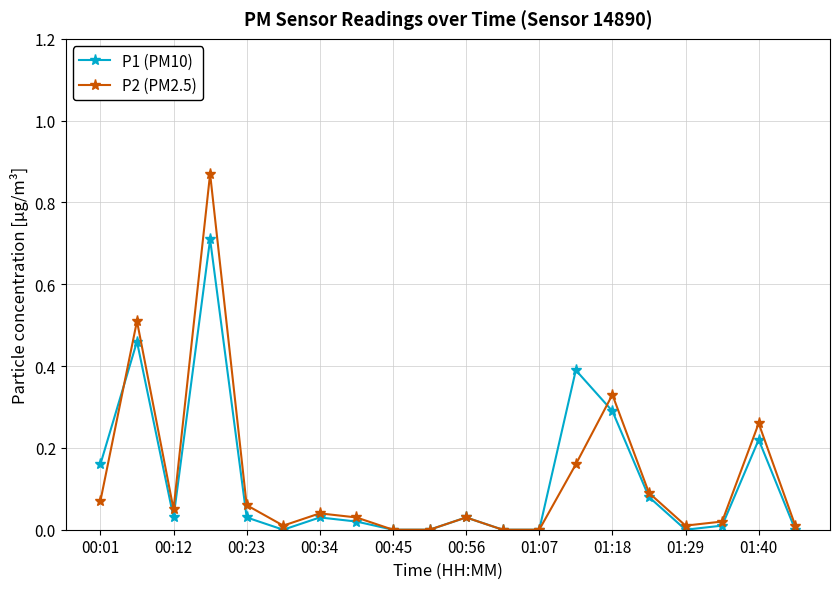

True or false: P1 (PM10) has more than 2 interior local peaks.

True